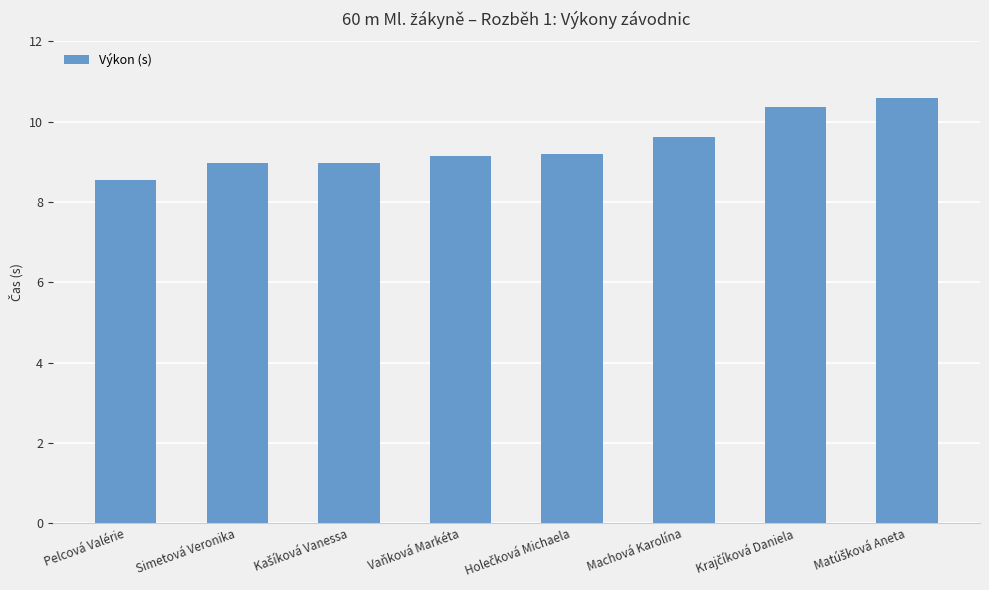

True or false: the data shows 9.1 at Vaňková Markéta.

True